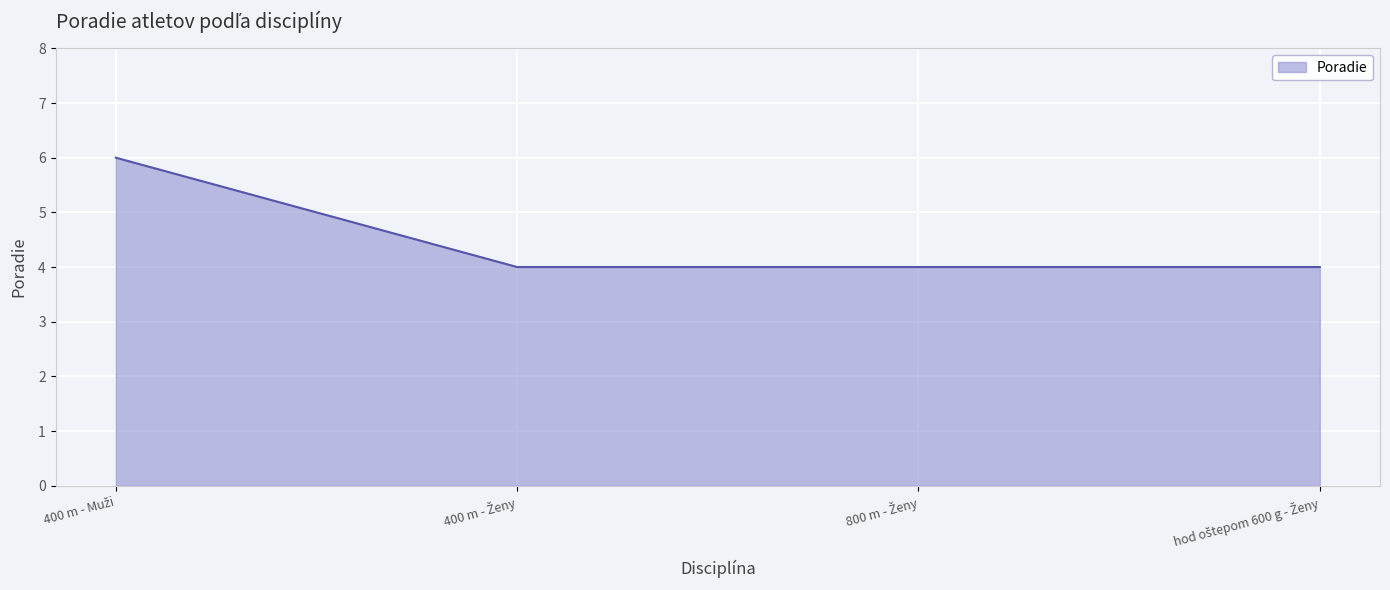

Reading left to right, list all the values displayed in this chart.

6	4	4	4